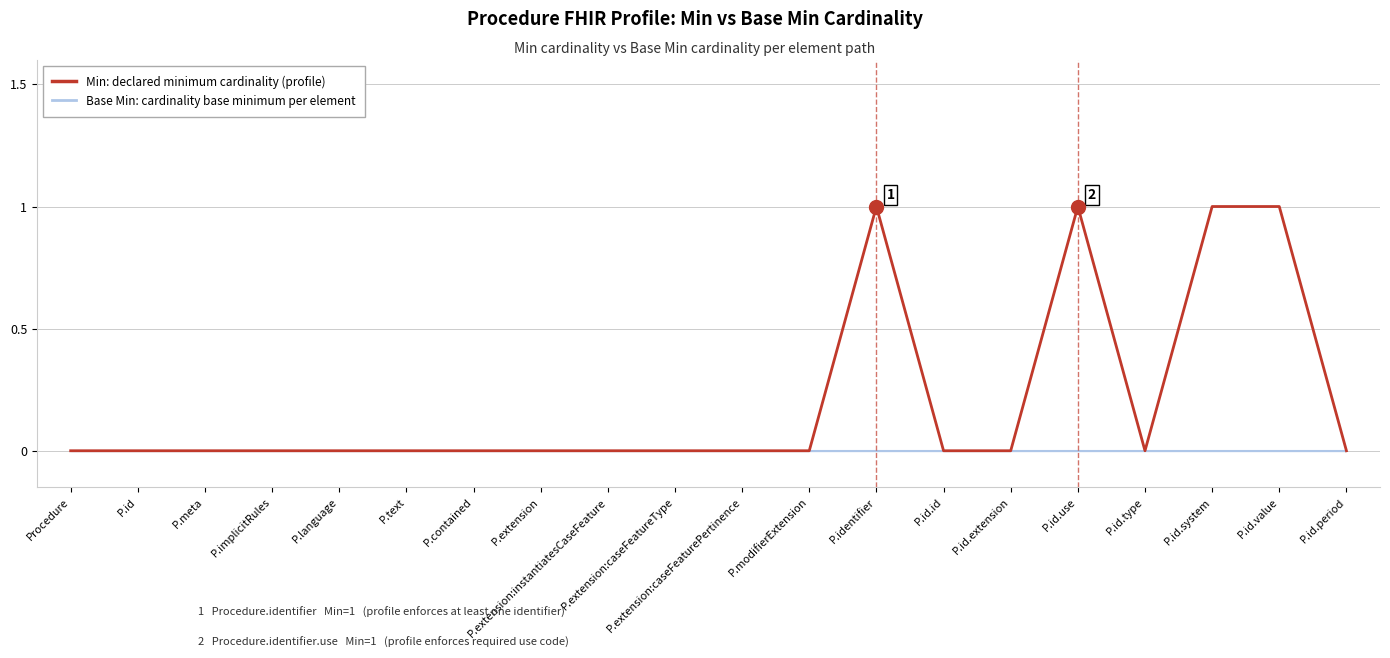

Reading left to right, extract all data points from this chart.

Base Min: cardinality base minimum per element: Procedure=0	P.id=0	P.meta=0	P.implicitRules=0	P.language=0	P.text=0	P.contained=0	P.extension=0	P.extension:instantiatesCaseFeature=0	P.extension:caseFeatureType=0	P.extension:caseFeaturePertinence=0	P.modifierExtension=0	P.identifier=0	P.id.id=0	P.id.extension=0	P.id.use=0	P.id.type=0	P.id.system=0	P.id.value=0	P.id.period=0
Min: declared minimum cardinality (profile): Procedure=0	P.id=0	P.meta=0	P.implicitRules=0	P.language=0	P.text=0	P.contained=0	P.extension=0	P.extension:instantiatesCaseFeature=0	P.extension:caseFeatureType=0	P.extension:caseFeaturePertinence=0	P.modifierExtension=0	P.identifier=1	P.id.id=0	P.id.extension=0	P.id.use=1	P.id.type=0	P.id.system=1	P.id.value=1	P.id.period=0